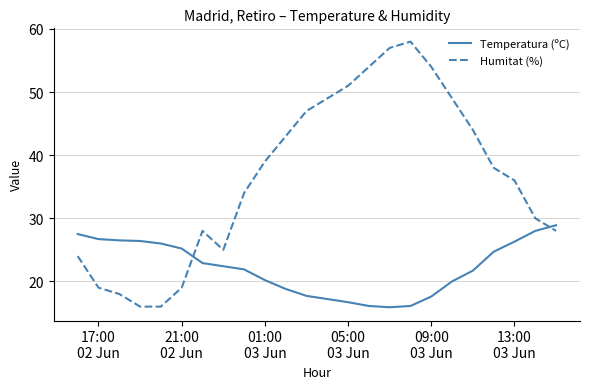

True or false: Temperatura (ºC) and Humitat (%) intersect in this chart.

True